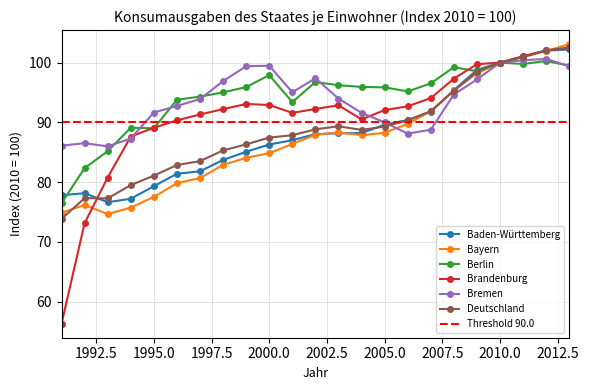

What is the total value across all series at 2006?

546.5